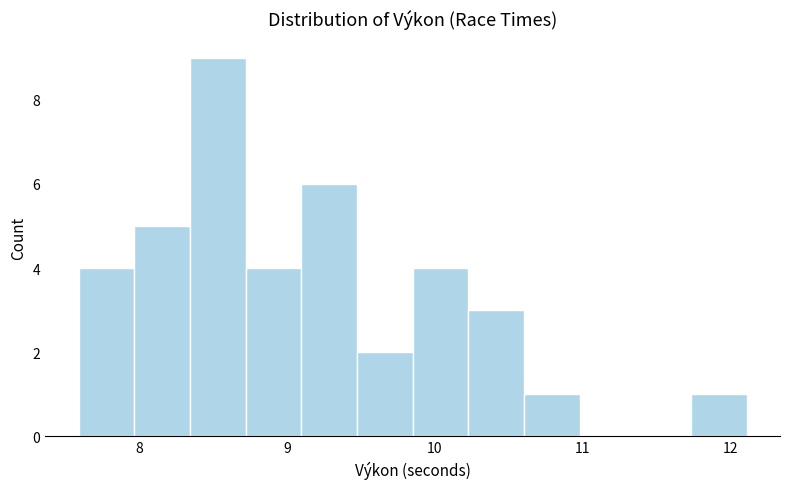

Around what value on the x-axis is the tallest bar? Give the approximate position of its centre, as read against the axis.

8.5